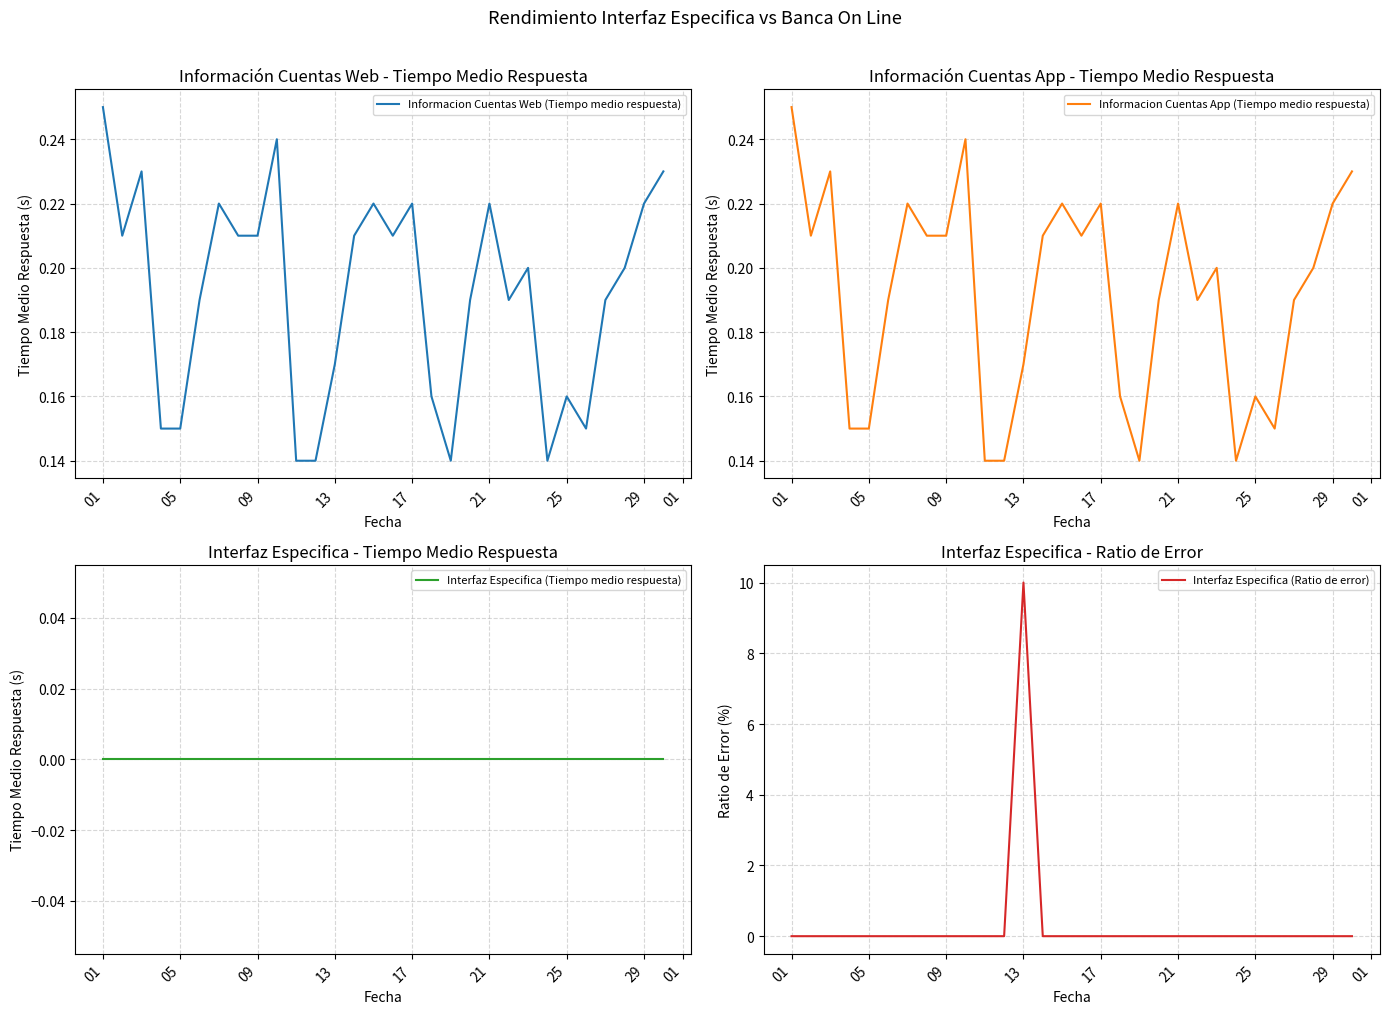

How many lines are shown in the chart?

4